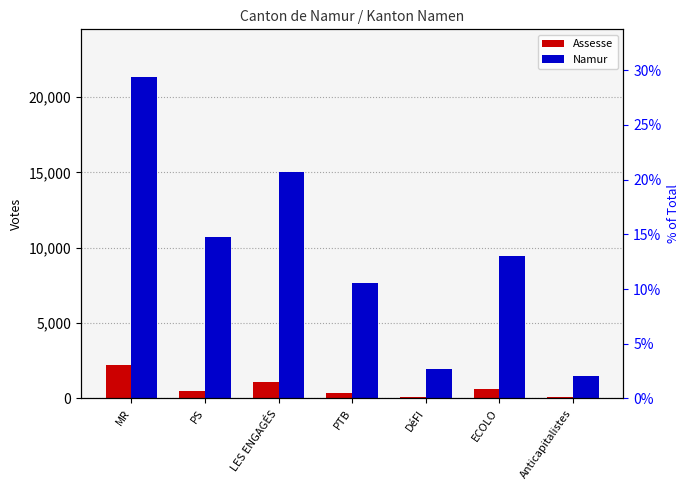

How many data points in Assesse are less than 470?

3